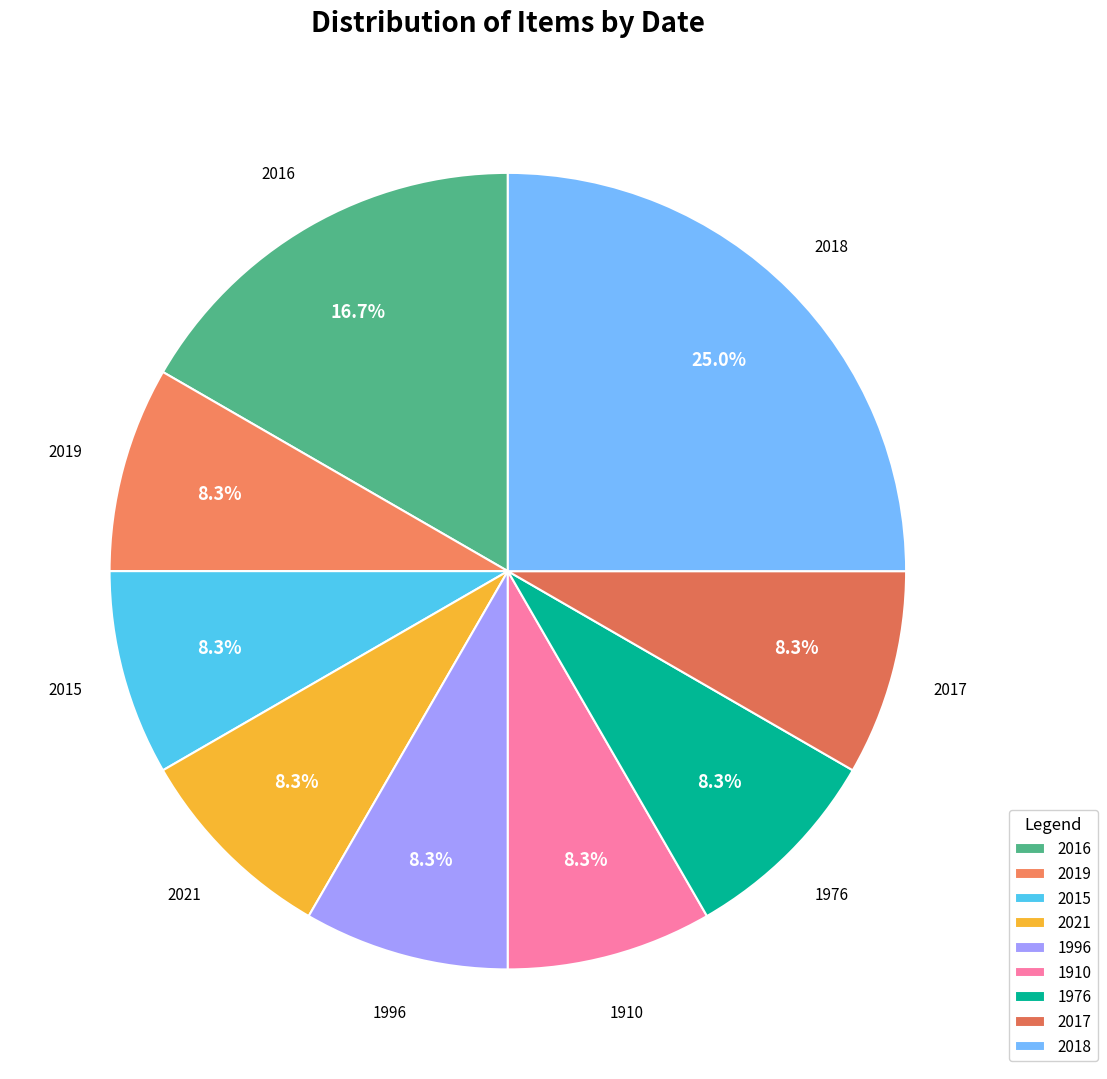

The 2021 slice represents 3% of the pie. True or false?

False